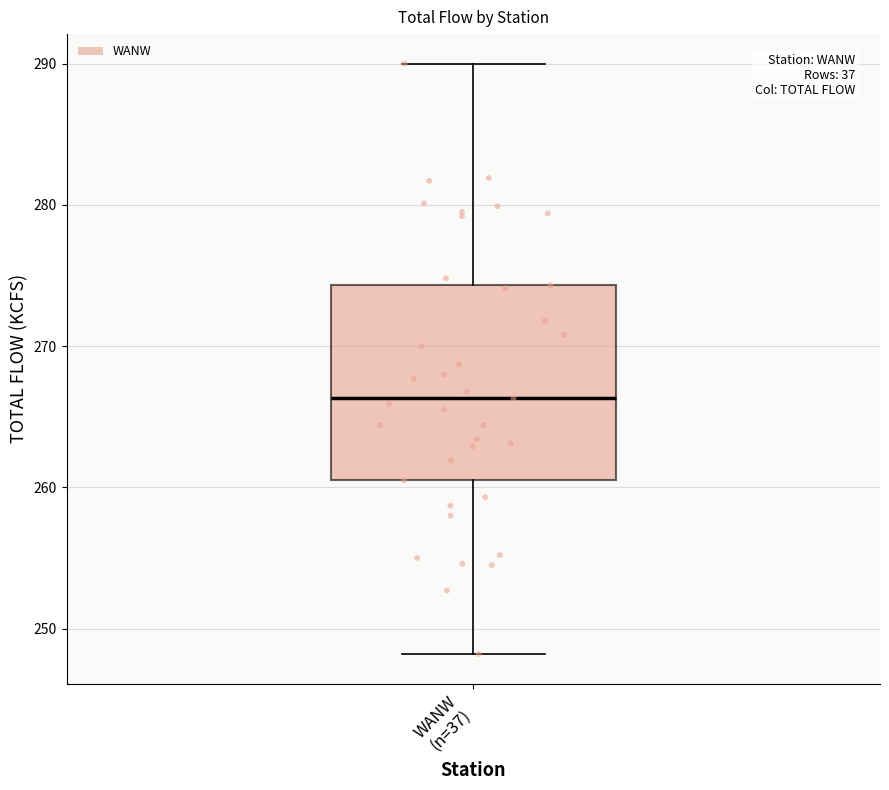

Transcribe this box plot: give where the median line is, the range the box spans, and where the two whiskers end, as read against the y-axis. The values are not printed on the chart, so give them approximately, as read against the axis.

median 266, box 261 to 274, whiskers 248 to 290